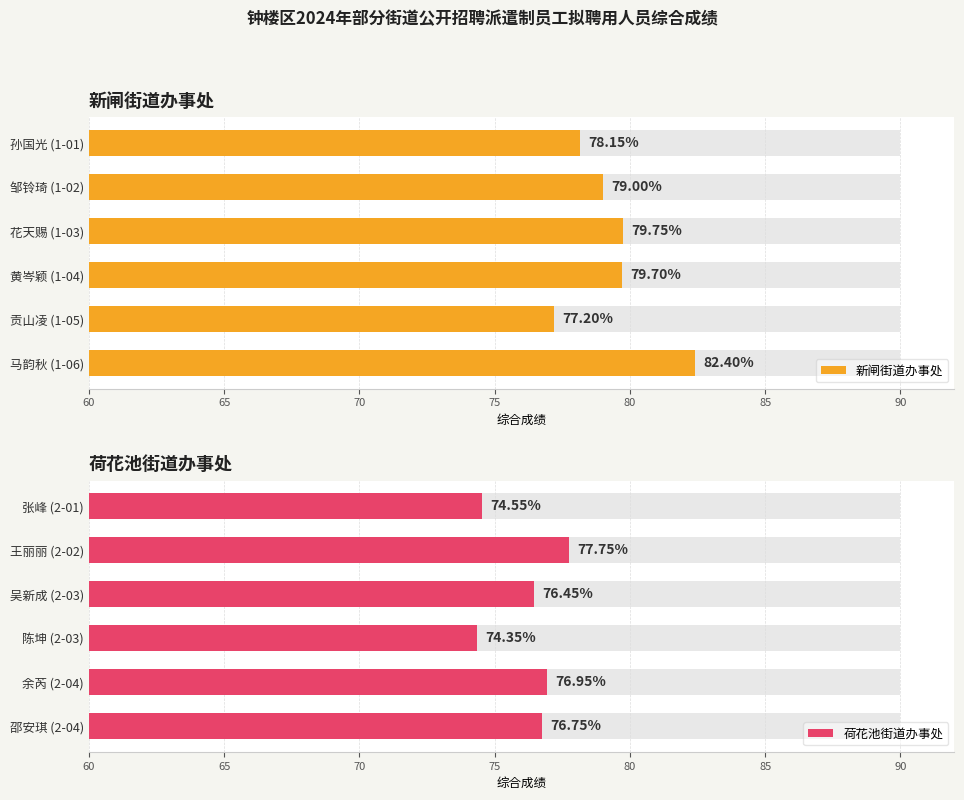

Are the bars grouped side by side (vs. stacked)?

Yes